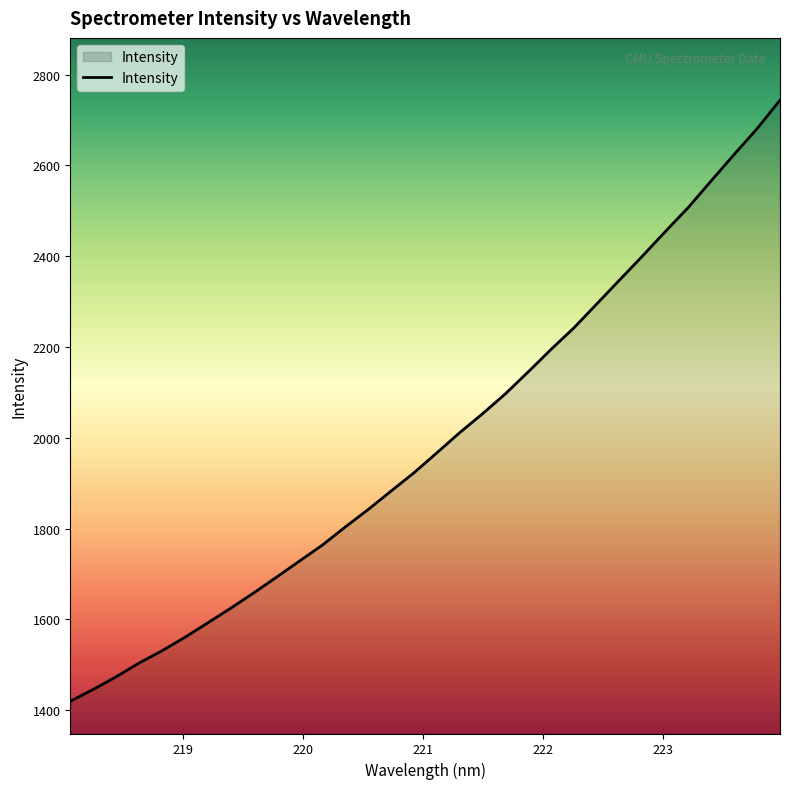

What is the difference between the maximum and minimum values?

1324.2